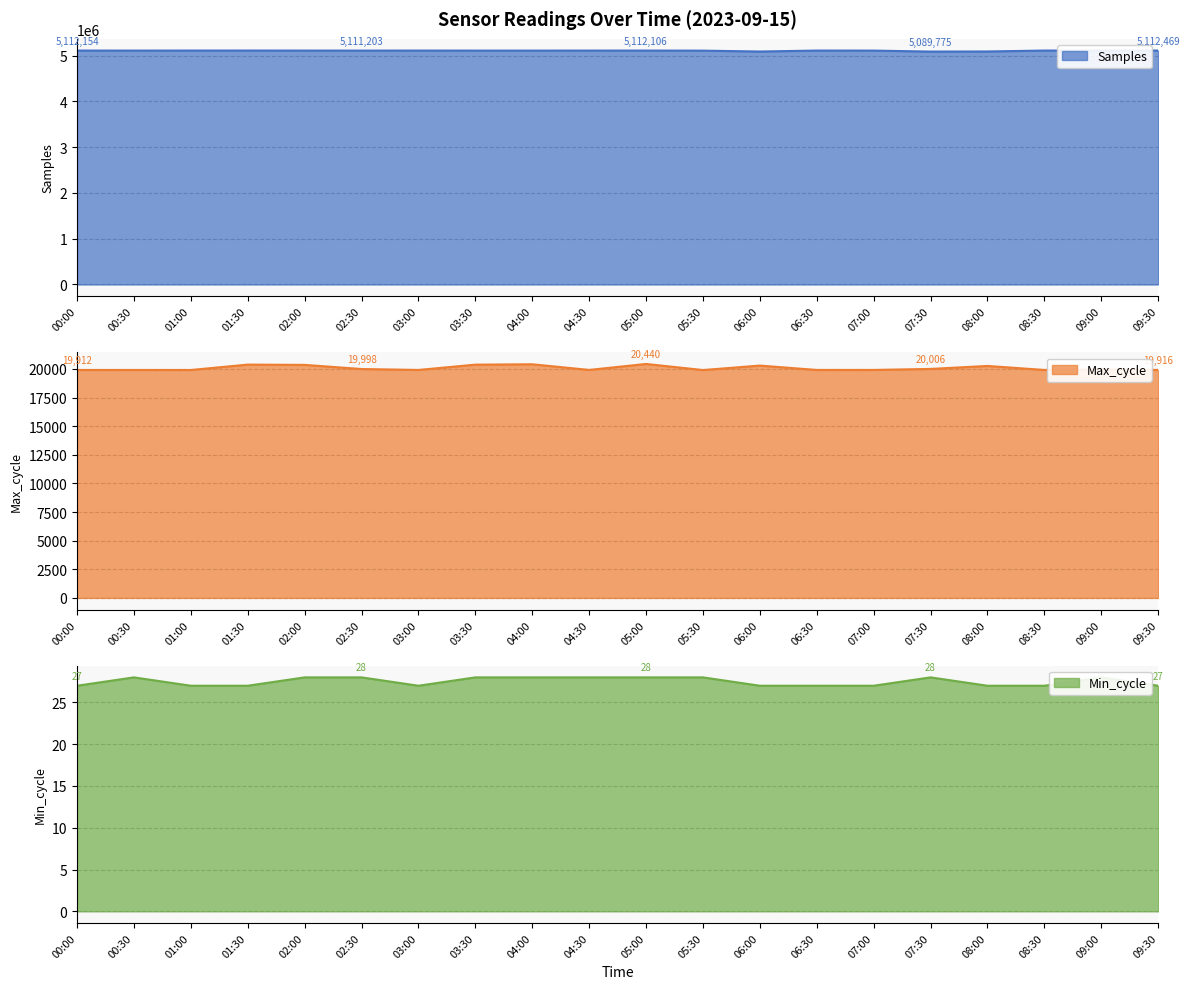

At which category does Max_cycle reach its first local peak?

00:30